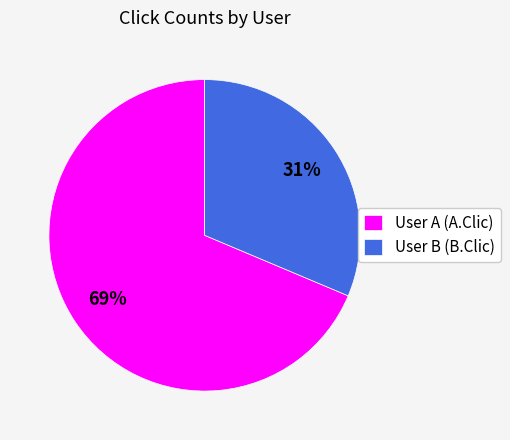

To the nearest percent, what portion does User A (A.Clic) represent?

69%